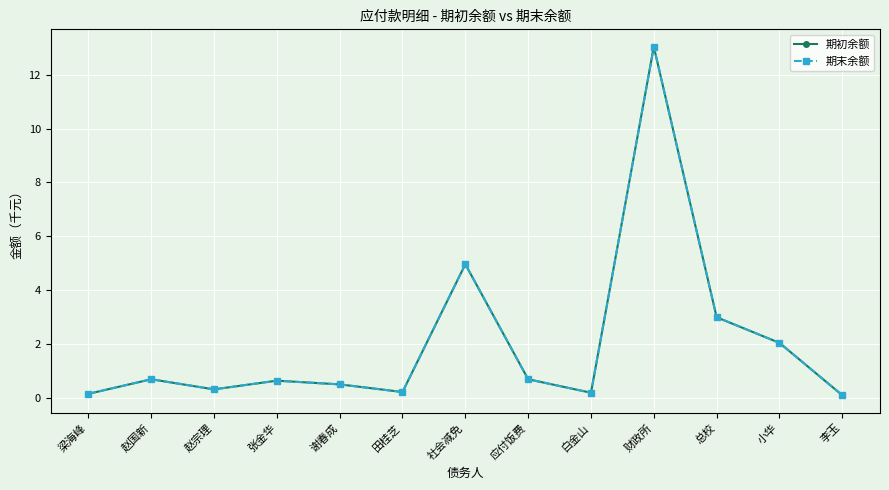

True or false: 期初余额 and 期末余额 intersect in this chart.

False